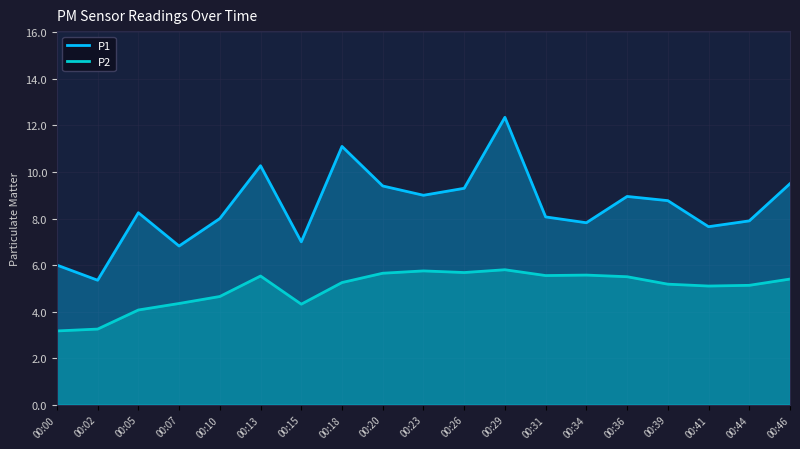

How many lines are shown in the chart?

2